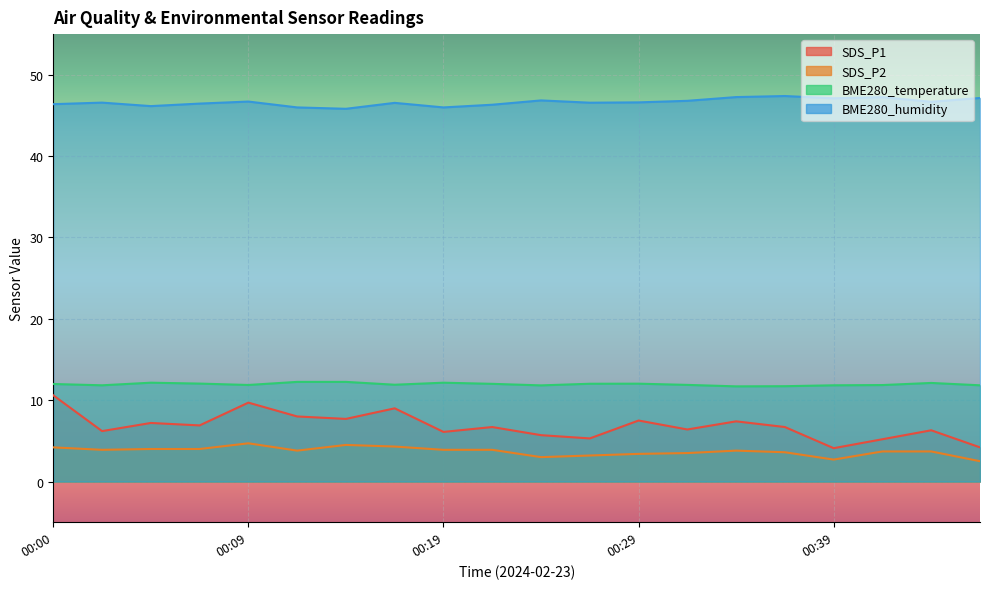

At which category is the sum across all series the highest?

00:00